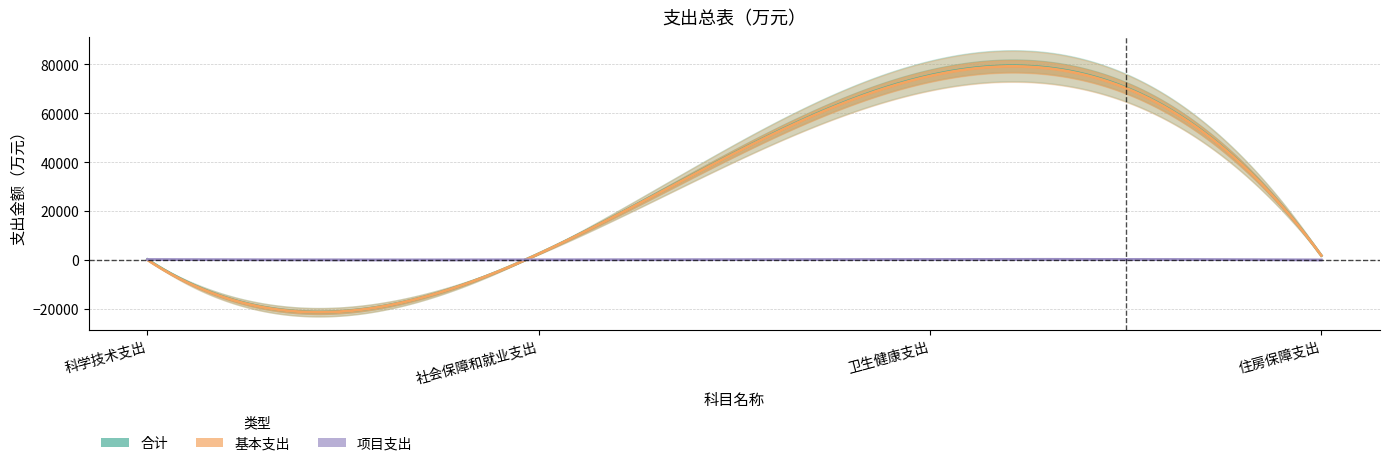

What is the value of the 基本支出 point at the 3rd from the left?

75166.0